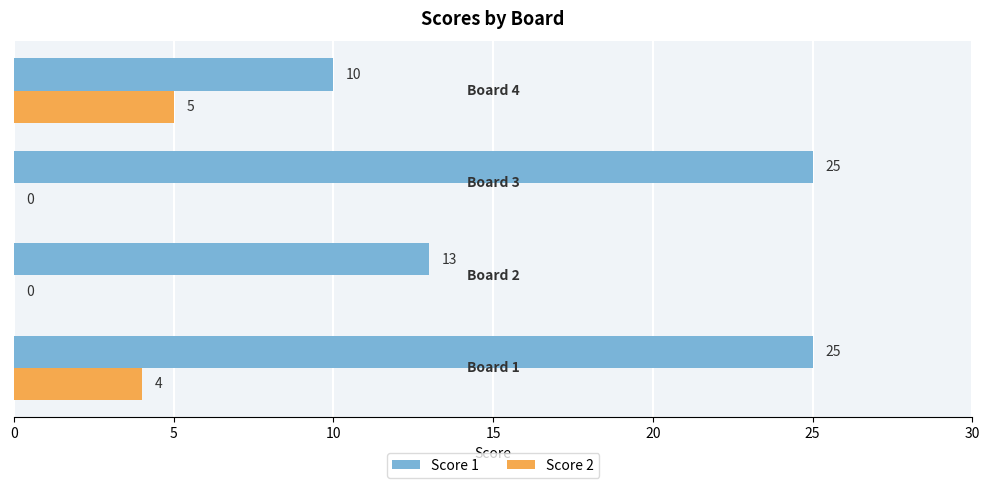

What is the sum of all Score 1 values?

73